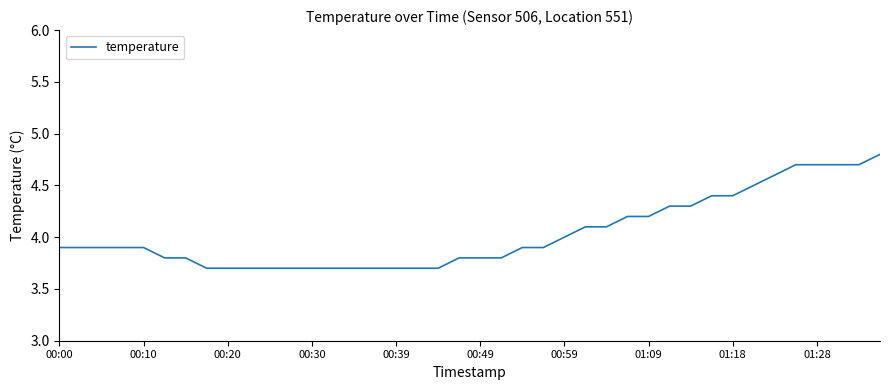

What is the greatest value displayed?

4.8